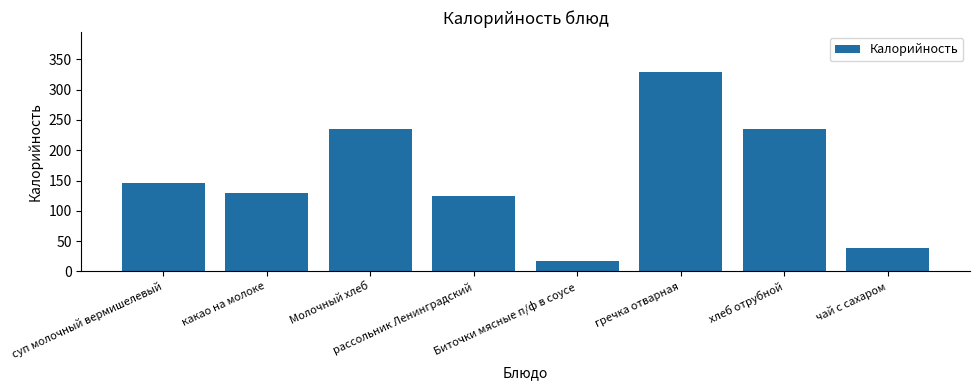

Reading right to left, extract all data points from this chart.

38	235	329	18	124	235	129	146